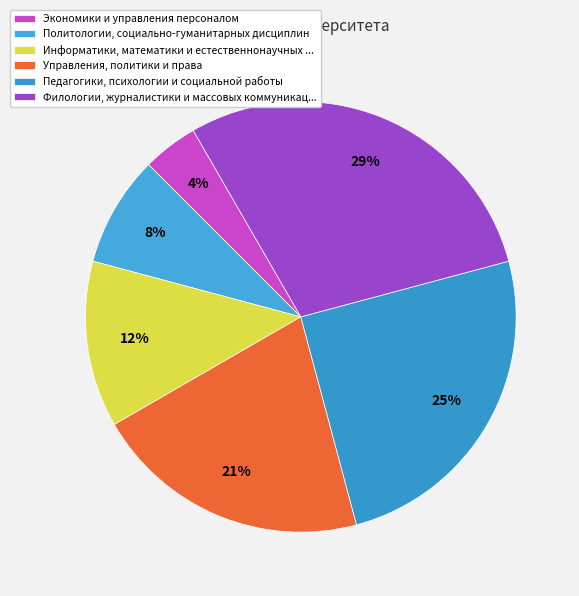

What percentage is the Экономики и управления персоналом slice, to the nearest percent?

4%